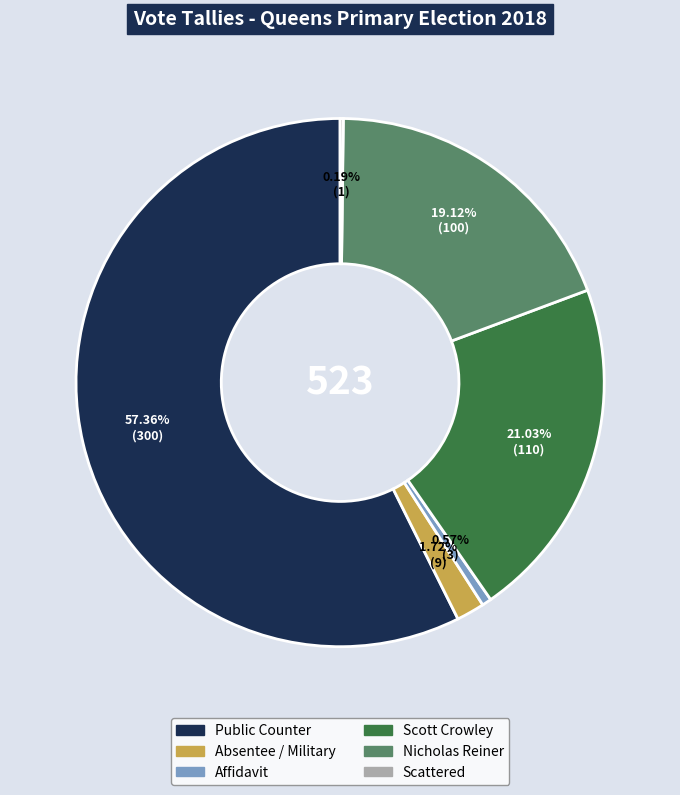

To the nearest percent, what percentage of the pie is Absentee / Military?

2%